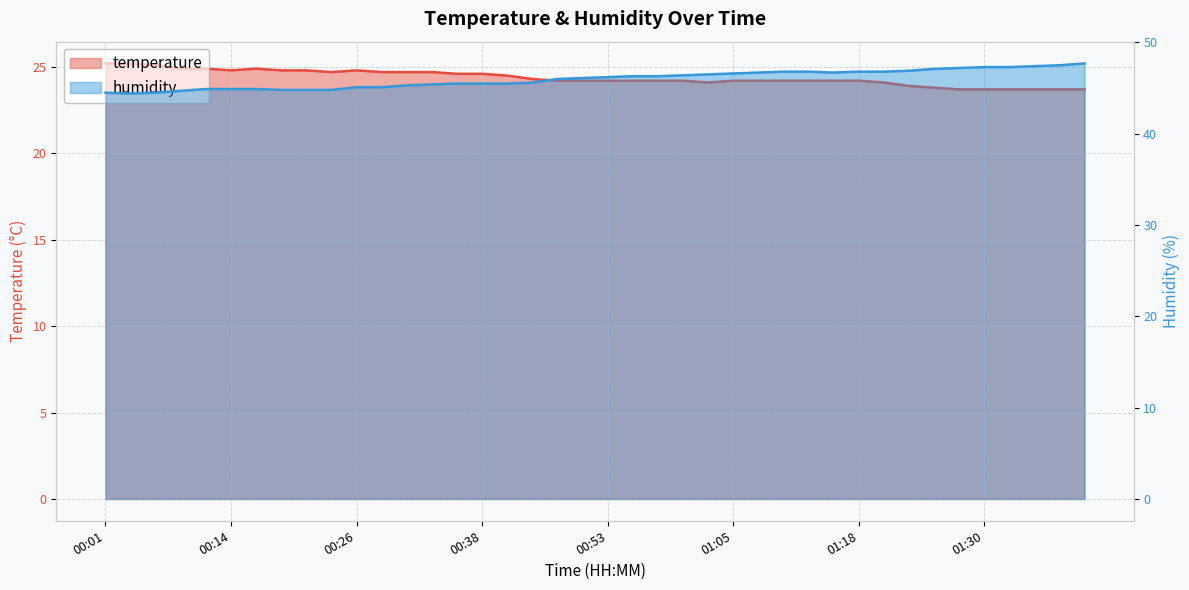

Reading left to right, extract all data points from this chart.

temperature: 25.2	25.2	25.1	24.9	24.9	24.8	24.9	24.8	24.8	24.7	24.8	24.7	24.7	24.7	24.6	24.6	24.5	24.3	24.2	24.2	24.2	24.2	24.2	24.2	24.1	24.2	24.2	24.2	24.2	24.2	24.2	24.1	23.9	23.8	23.7	23.7	23.7	23.7	23.7	23.7
humidity: 44.5	44.4	44.5	44.7	44.9	44.9	44.9	44.8	44.8	44.8	45.1	45.1	45.3	45.4	45.5	45.5	45.5	45.6	46.0	46.1	46.2	46.3	46.3	46.4	46.5	46.6	46.7	46.8	46.8	46.7	46.8	46.8	46.9	47.1	47.2	47.3	47.3	47.4	47.5	47.7